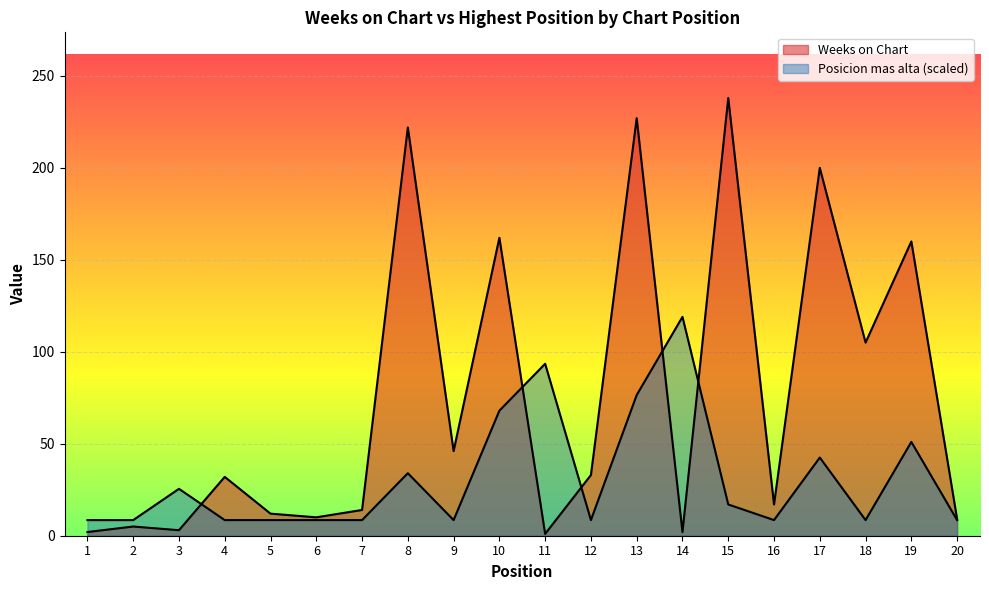

What is the spread (max minus min) of values at 1?

6.5